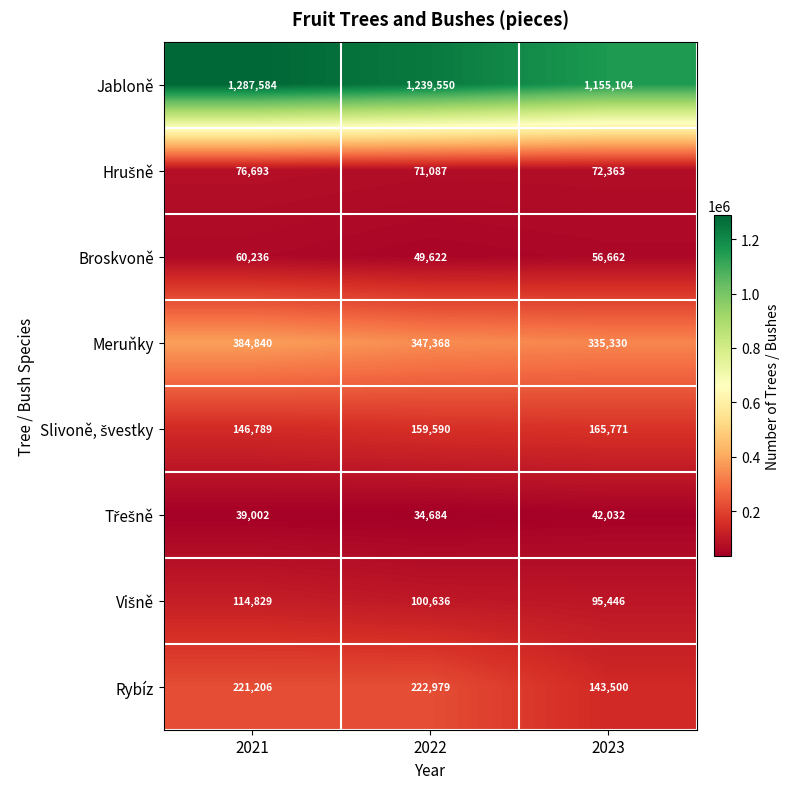

True or false: Jabloně has a value of 1287584 at 2021.

True